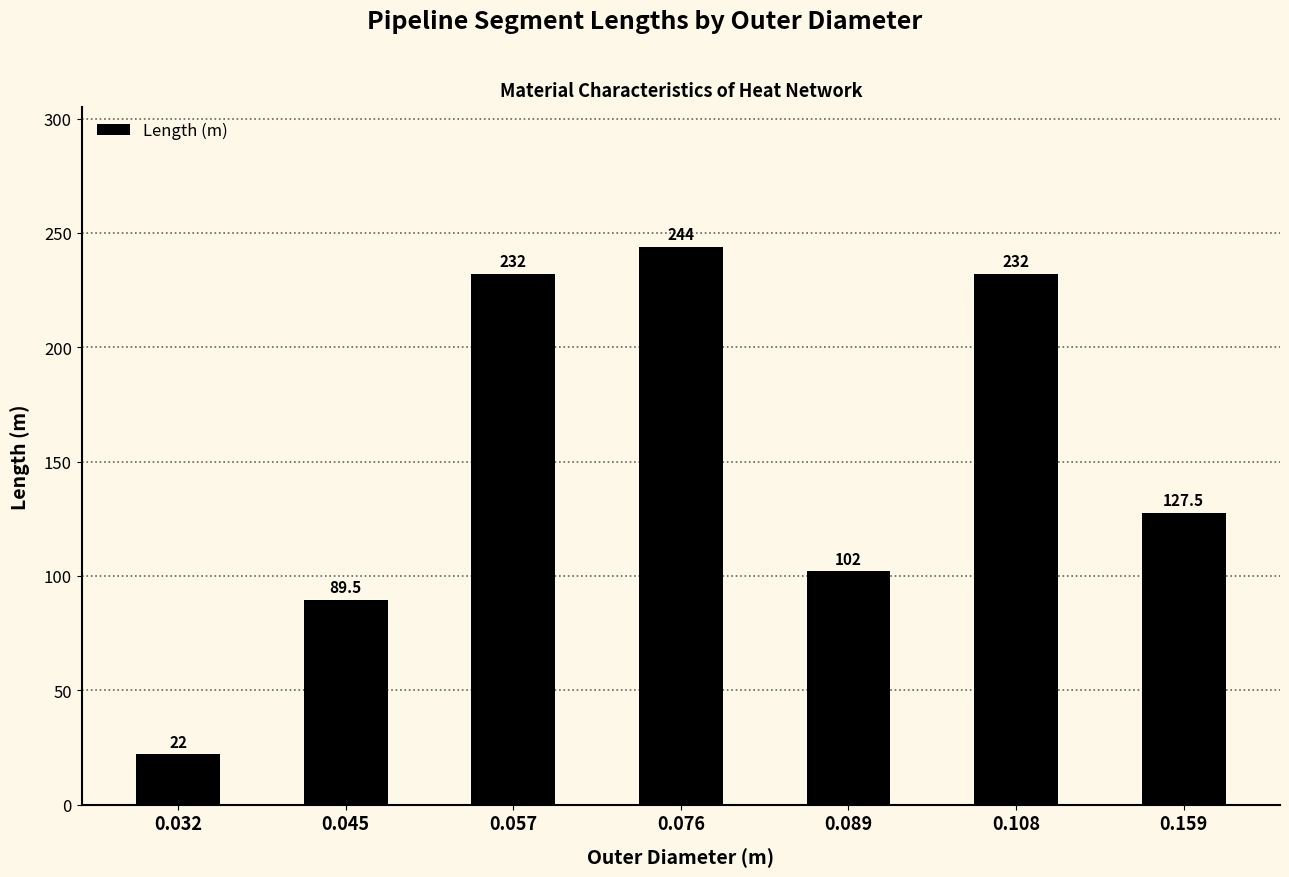

What is the sum of the values at 0.108 and 0.057?

464.0